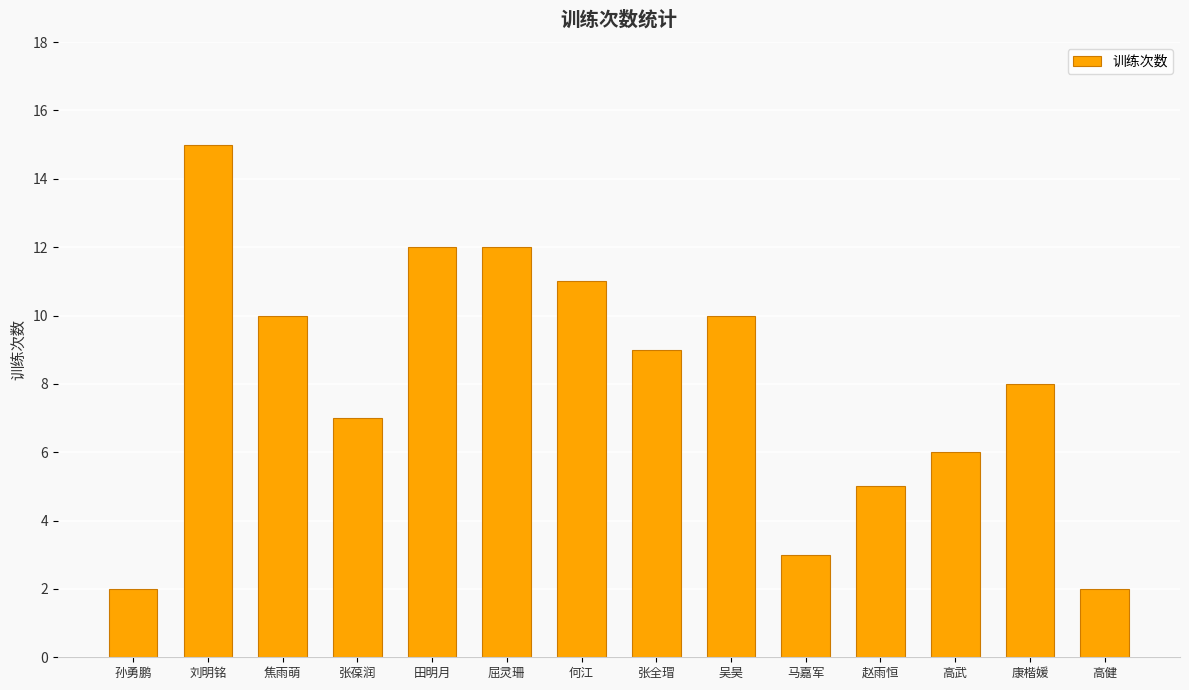

What is the label of the 5th bar from the right?

马嘉军